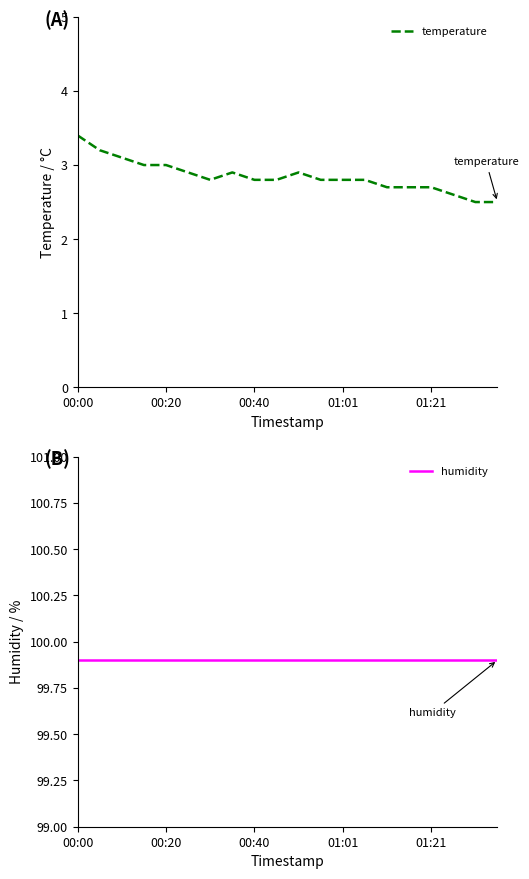

Where is humidity nearest to the value 99?

00:00